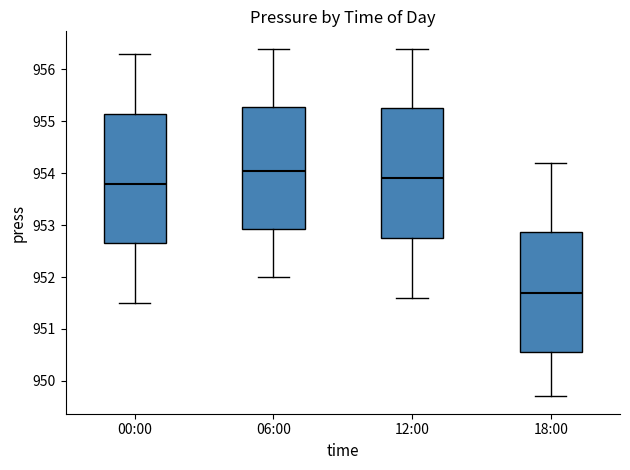

Reading left to right, read every box against the y-axis: the position of its median line, the range the box covers, and the ends of its whiskers. The values are not printed on the chart, so give them approximately, as read against the axis.

00:00: median 953.8, box 952.7 to 955.2, whiskers 951.5 to 956.3
06:00: median 954.1, box 952.9 to 955.3, whiskers 952.0 to 956.4
12:00: median 953.9, box 952.8 to 955.3, whiskers 951.6 to 956.4
18:00: median 951.7, box 950.6 to 952.9, whiskers 949.7 to 954.2